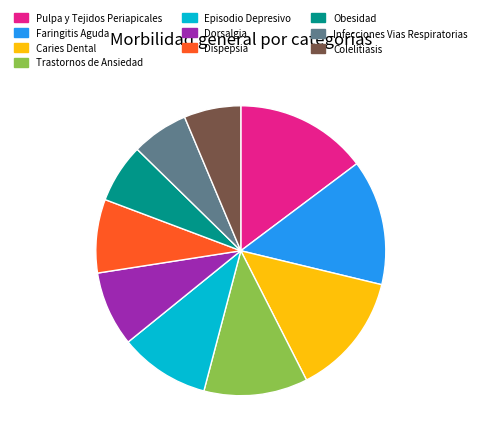

Is the sum of Episodio Depresivo and Obesidad greater than half?

No